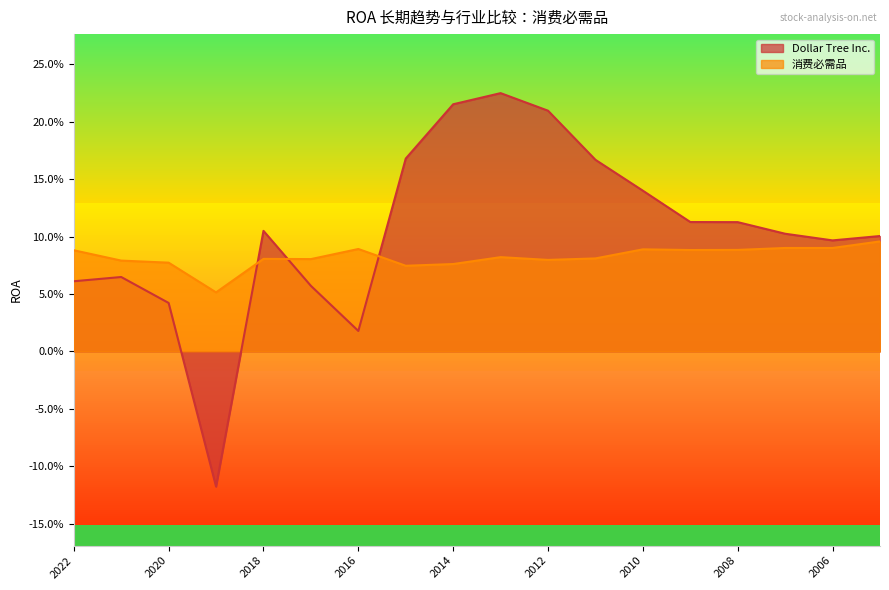

What is the value of the 消费必需品 point at the 10th from the left?

0.1